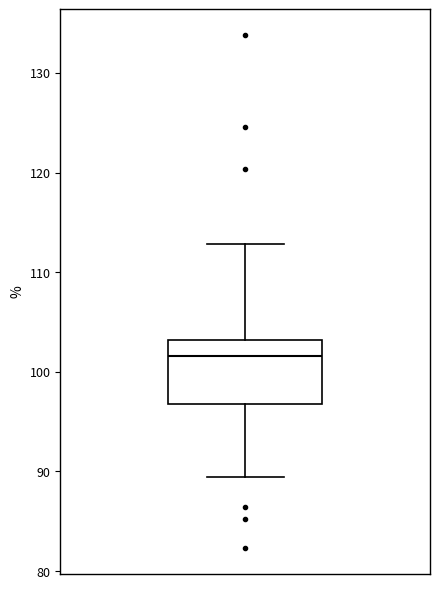

Where does the upper whisker of the box end on the y-axis? The values are not printed on the chart, so give them approximately, as read against the axis.

113